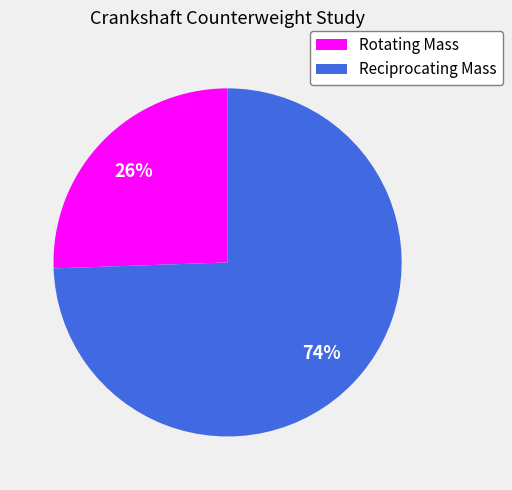

To the nearest percent, what percentage of the pie is Reciprocating Mass?

74%